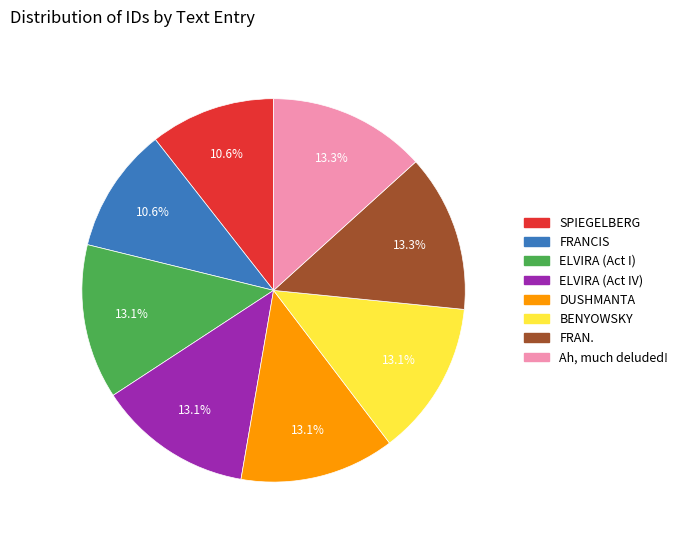

Does any single category account for the majority?

No